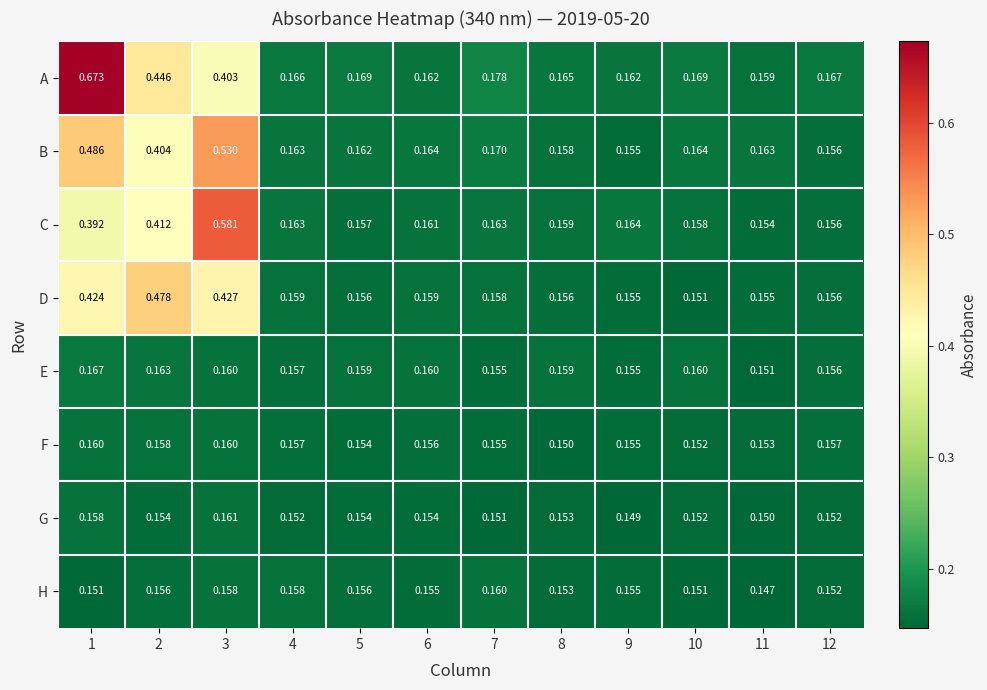

Is the value of H at 4 greater than the value of G at 10?

Yes